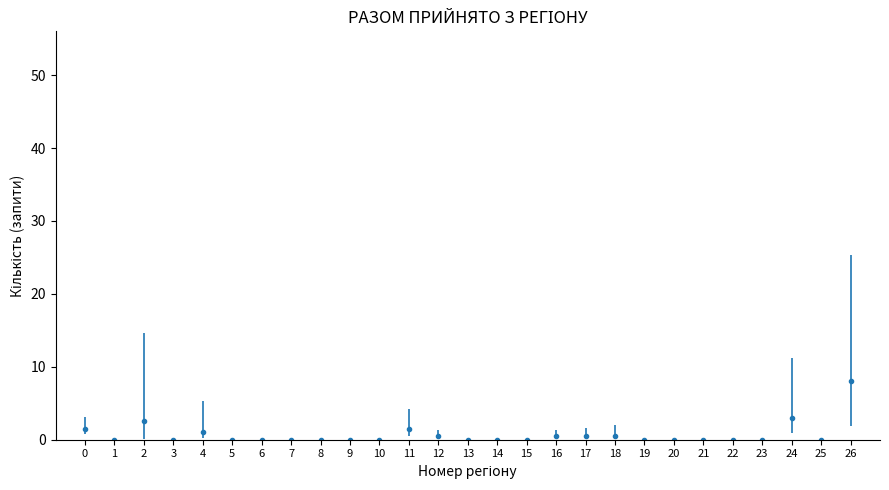

What is the difference between the second highest and second lowest values?

3.0